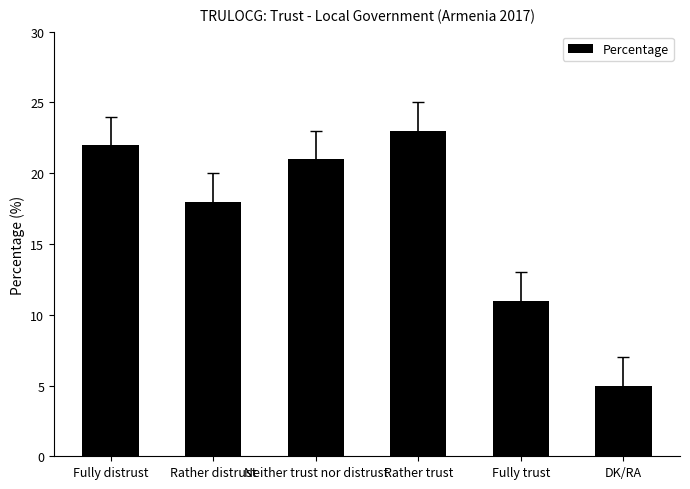

Which has a higher value, Fully trust or Rather distrust?

Rather distrust